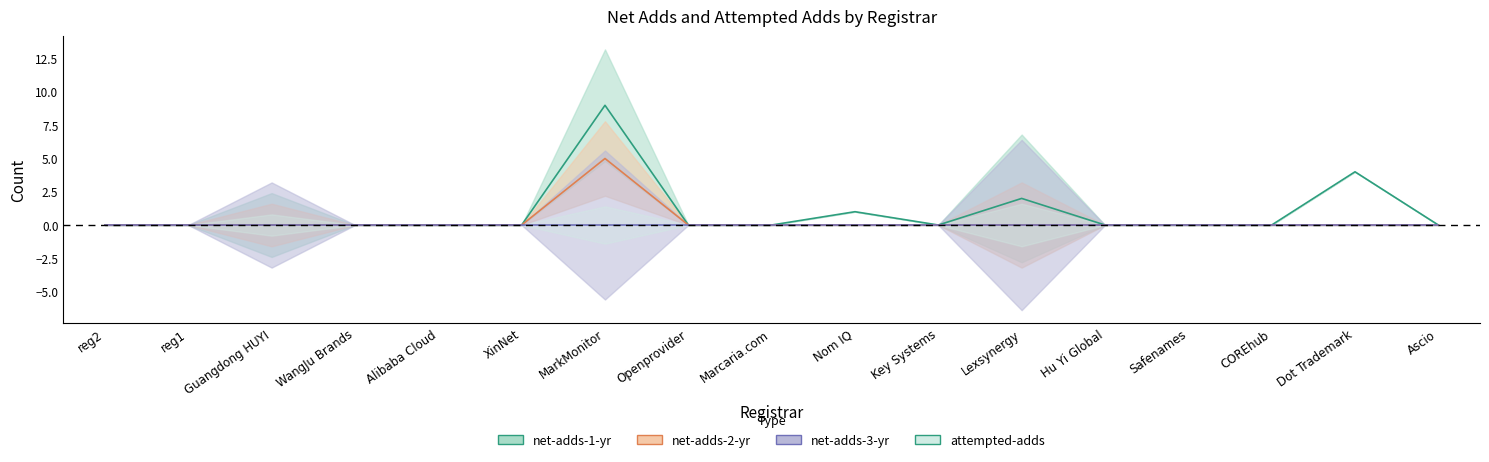

Which series has the largest total across all categories?

net-adds-1-yr